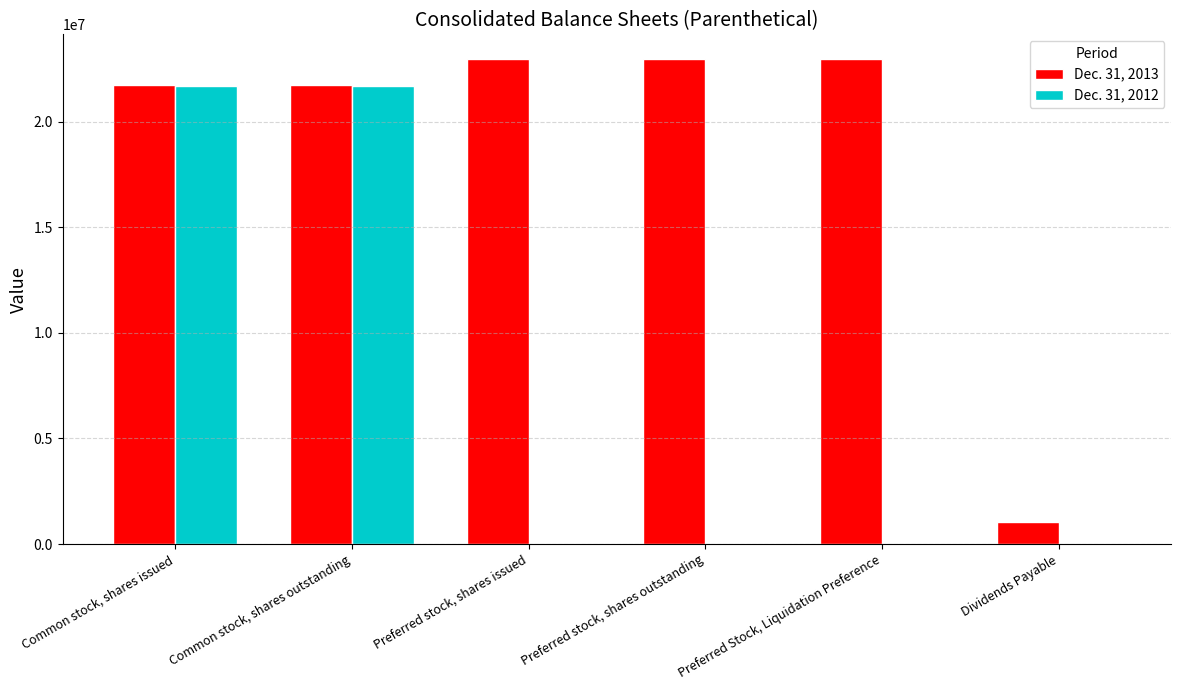

Which series has the largest total across all categories?

Dec. 31, 2013